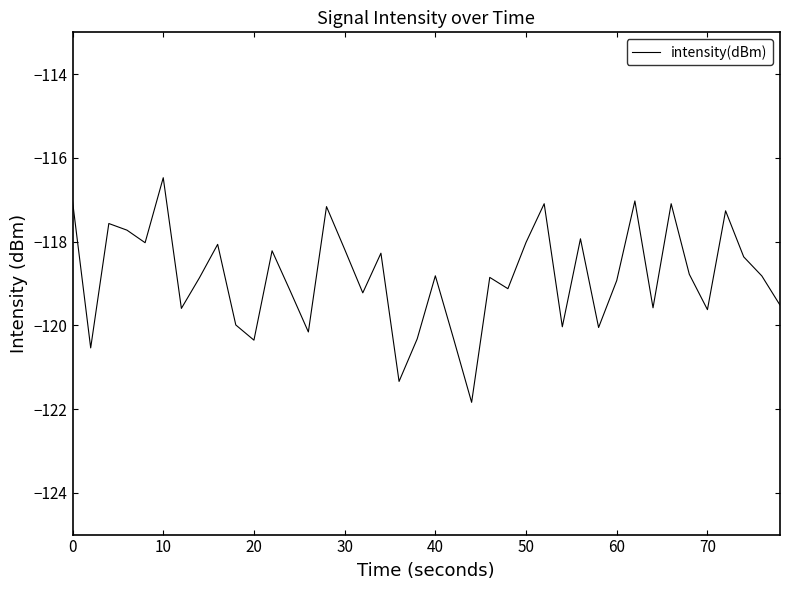

What is the difference between the maximum and minimum values?

5.4